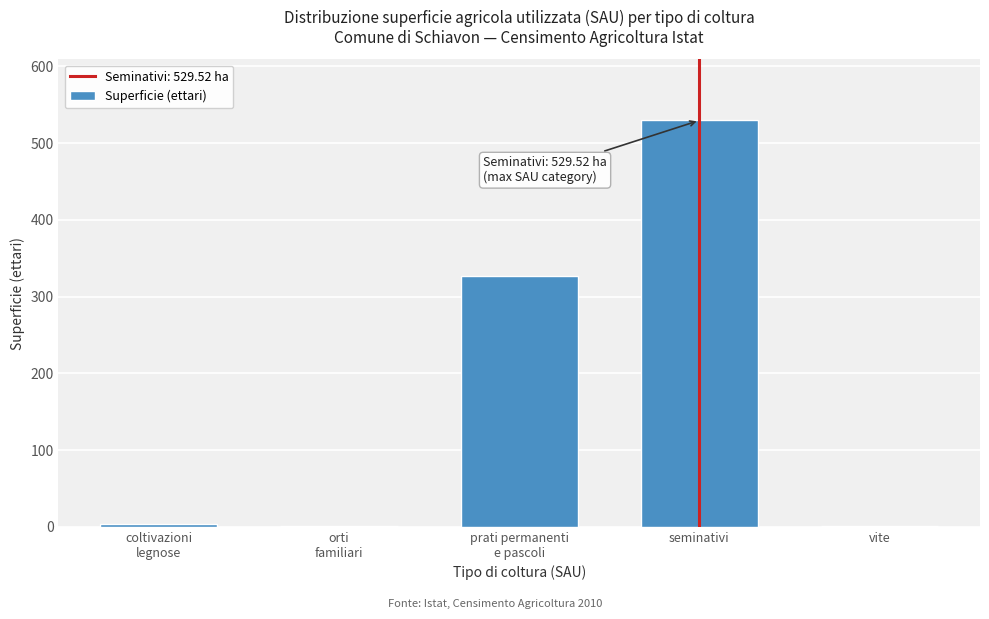

Which label corresponds to the largest value in the chart?

seminativi